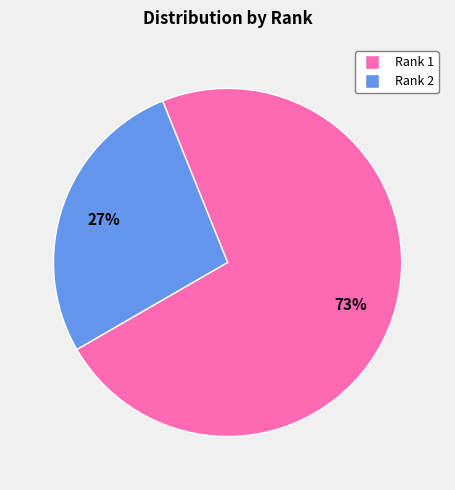

Which has a higher value, Rank 2 or Rank 1?

Rank 1